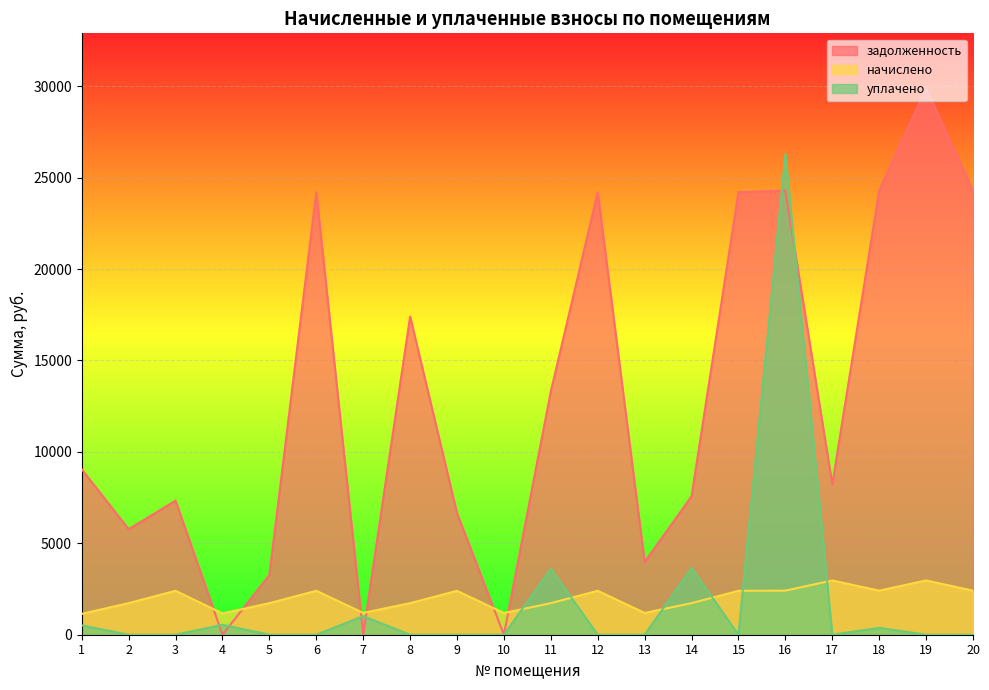

How many distinct data groups are displayed?

3